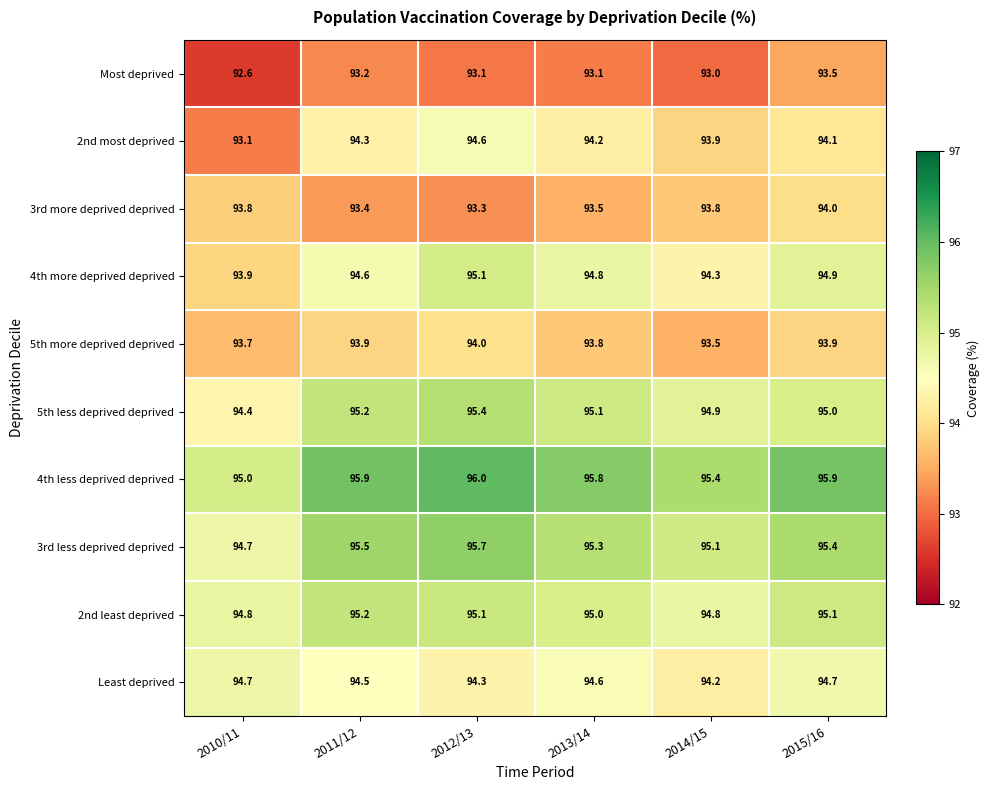

At 2013/14, list the series in order from largest to smallest.

4th less deprived deprived, 3rd less deprived deprived, 5th less deprived deprived, 2nd least deprived, 4th more deprived deprived, Least deprived, 2nd most deprived, 5th more deprived deprived, 3rd more deprived deprived, Most deprived